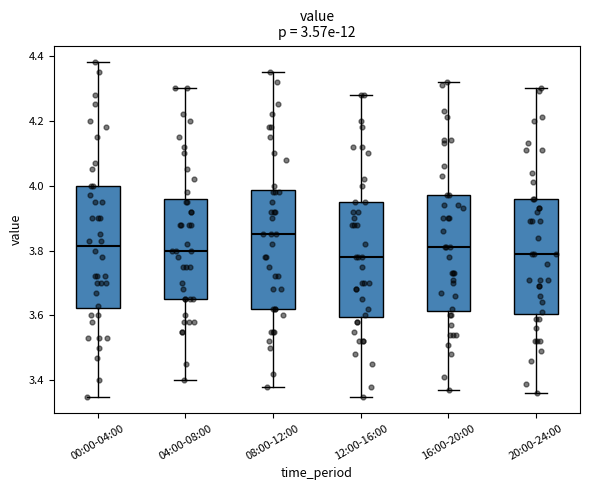

Which box's median line is the highest?

08:00-12:00